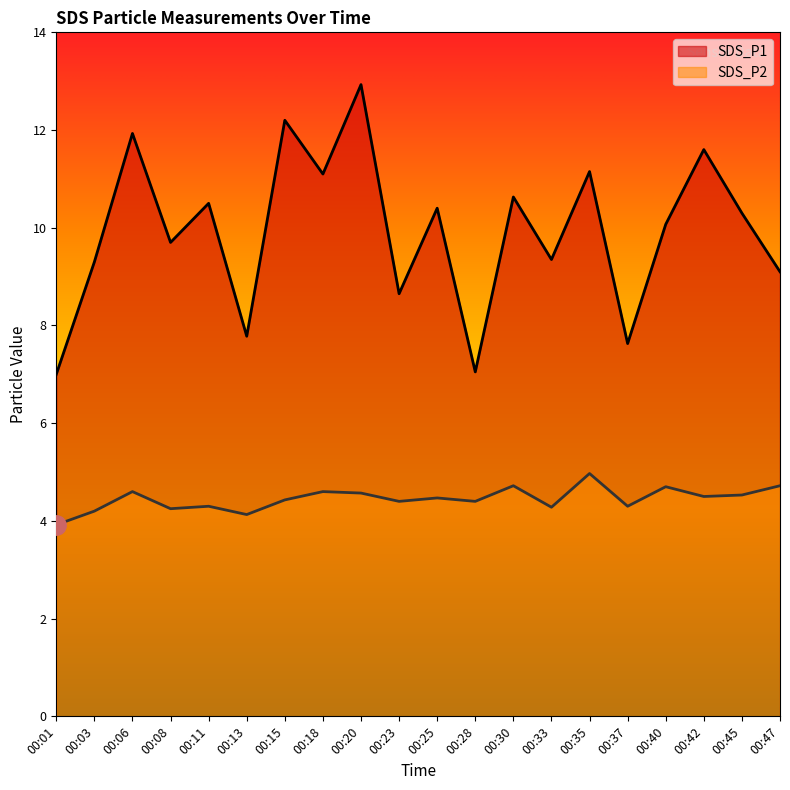

At which category is the sum across all series the highest?

00:20